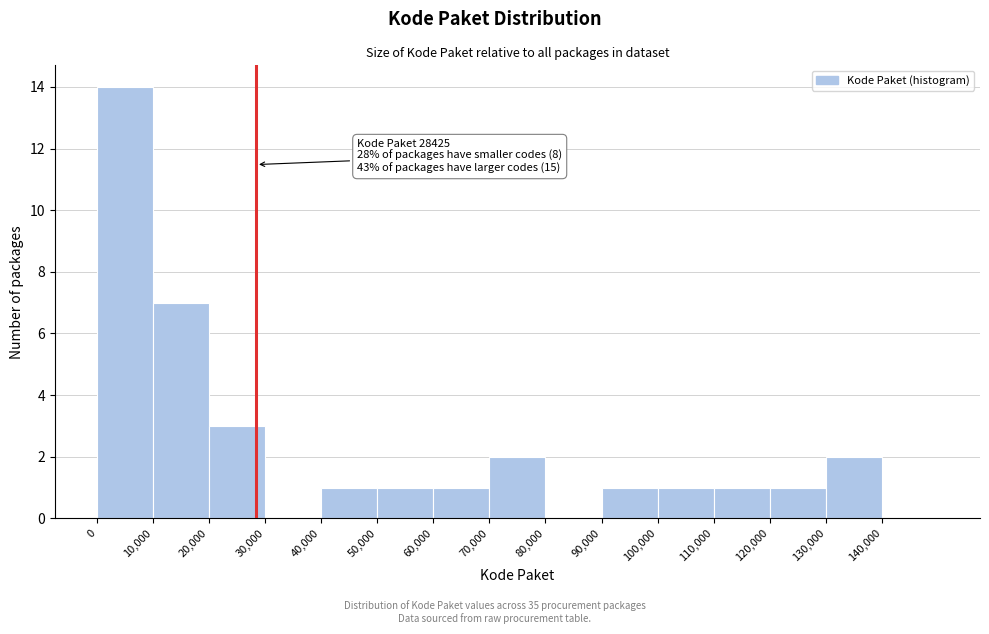

Over which range of the x-axis is the bar tallest?

0 to 10000